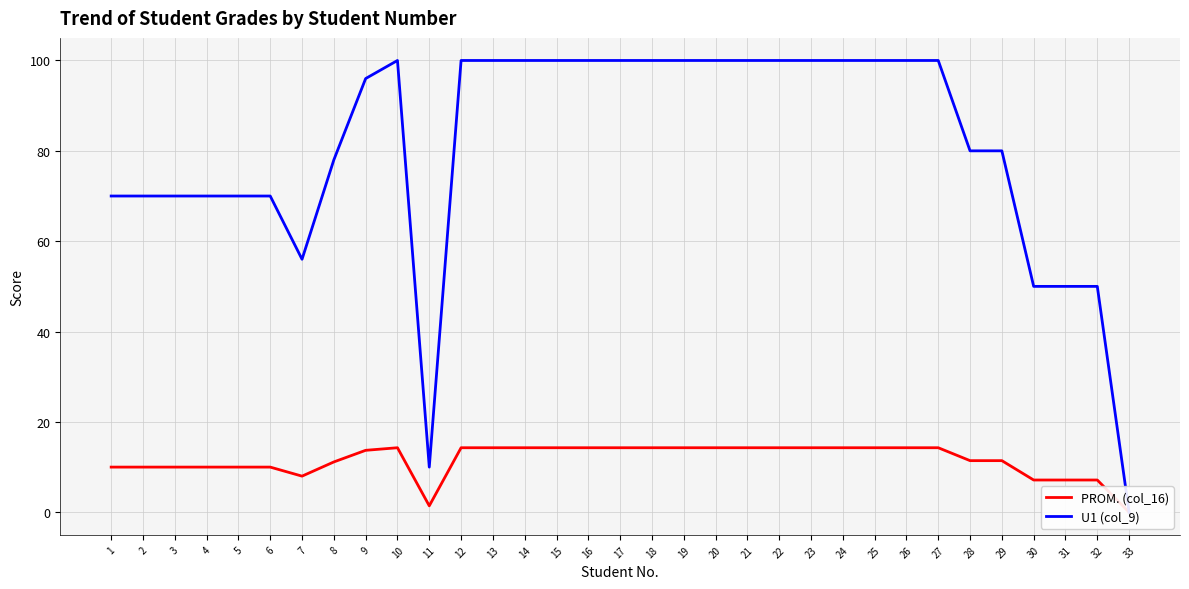

Reading left to right, list all the values displayed in this chart.

PROM. (col_16): 10.0	10.0	10.0	10.0	10.0	10.0	8.0	11.1	13.7	14.3	1.4	14.3	14.3	14.3	14.3	14.3	14.3	14.3	14.3	14.3	14.3	14.3	14.3	14.3	14.3	14.3	14.3	11.4	11.4	7.1	7.1	7.1	0.0
U1 (col_9): 70.0	70.0	70.0	70.0	70.0	70.0	56.0	78.0	96.0	100.0	10.0	100.0	100.0	100.0	100.0	100.0	100.0	100.0	100.0	100.0	100.0	100.0	100.0	100.0	100.0	100.0	100.0	80.0	80.0	50.0	50.0	50.0	0.0